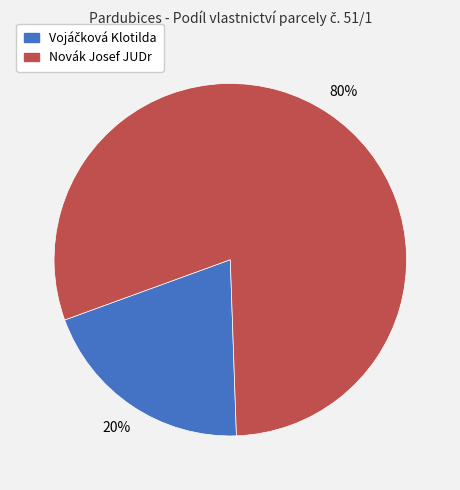

Which category has the biggest portion of the pie?

Novák Josef JUDr